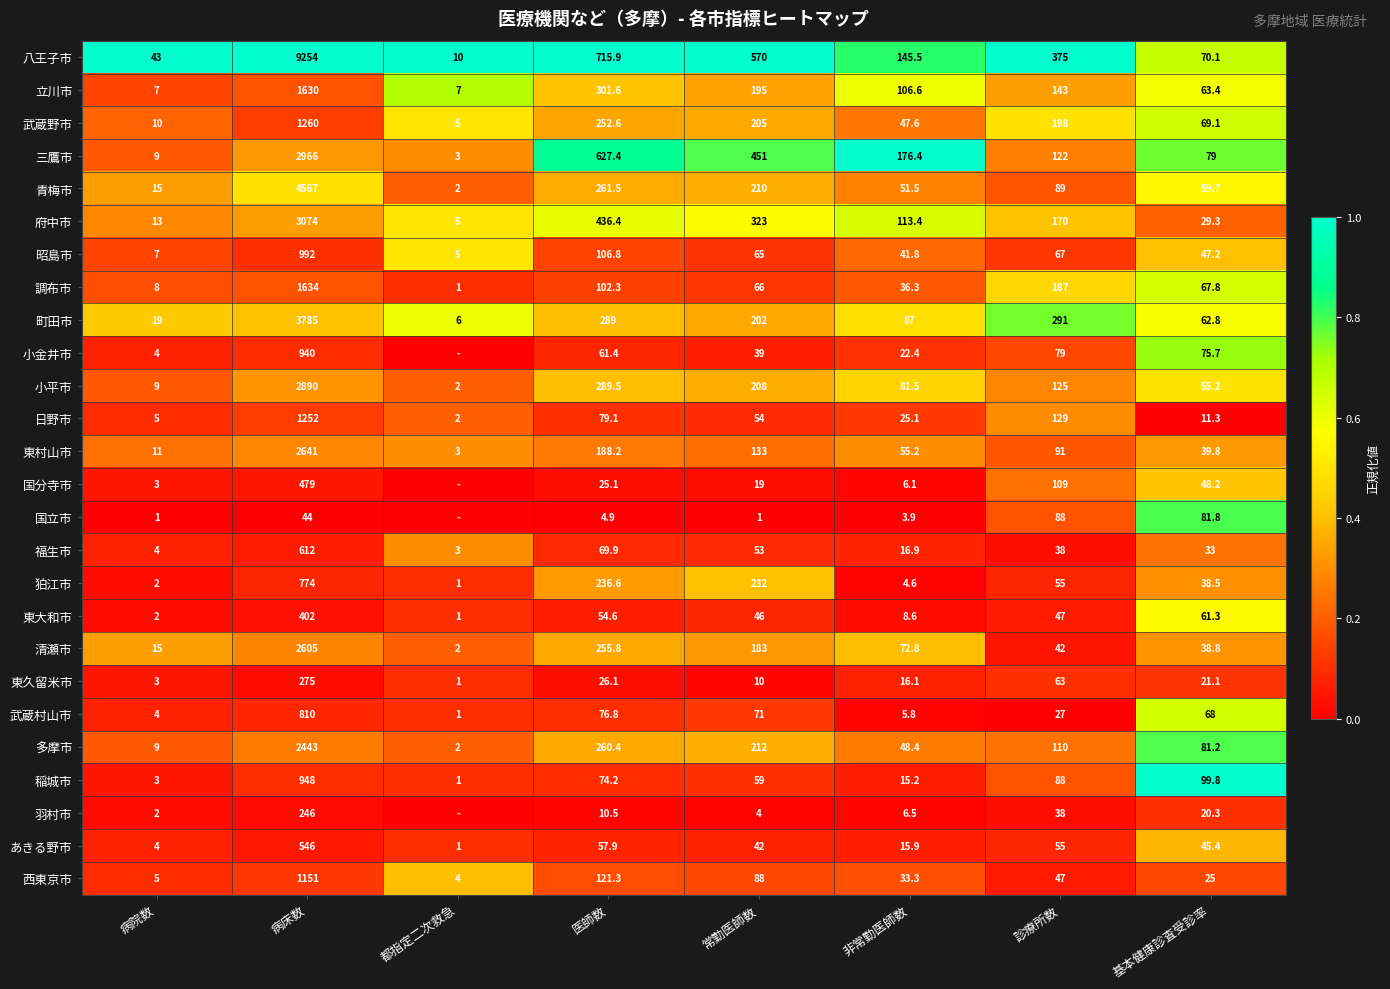

What is the total value across all series at 非常勤医師数?

1244.4